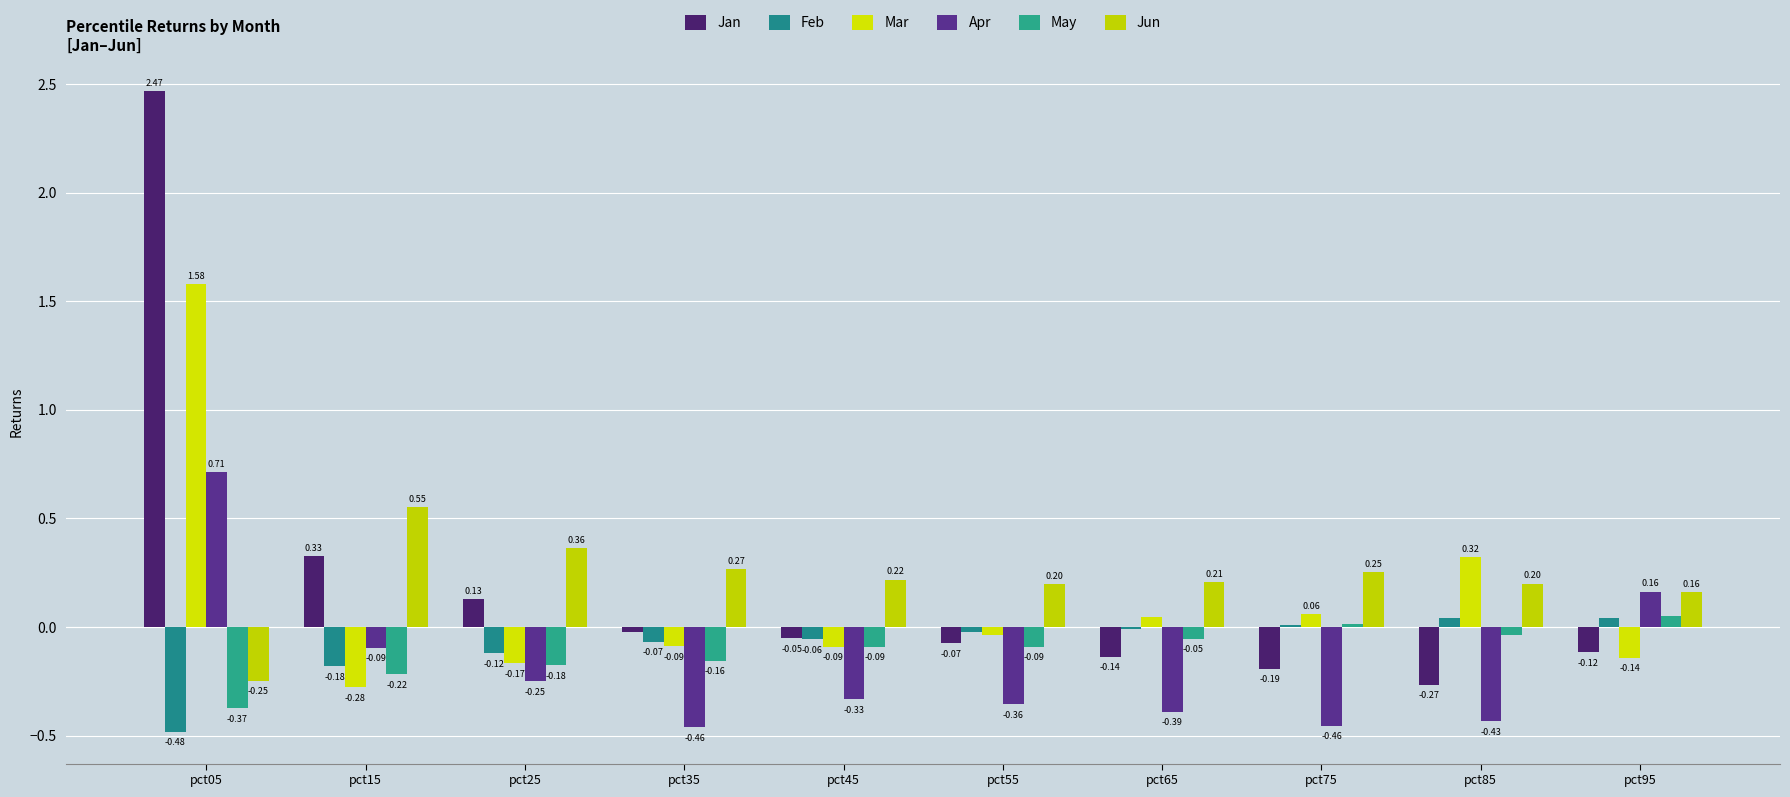

How many data points does each series have?

10